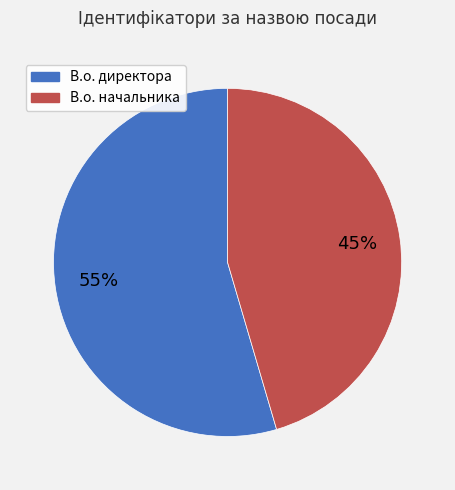

Is there a majority slice in this chart?

Yes